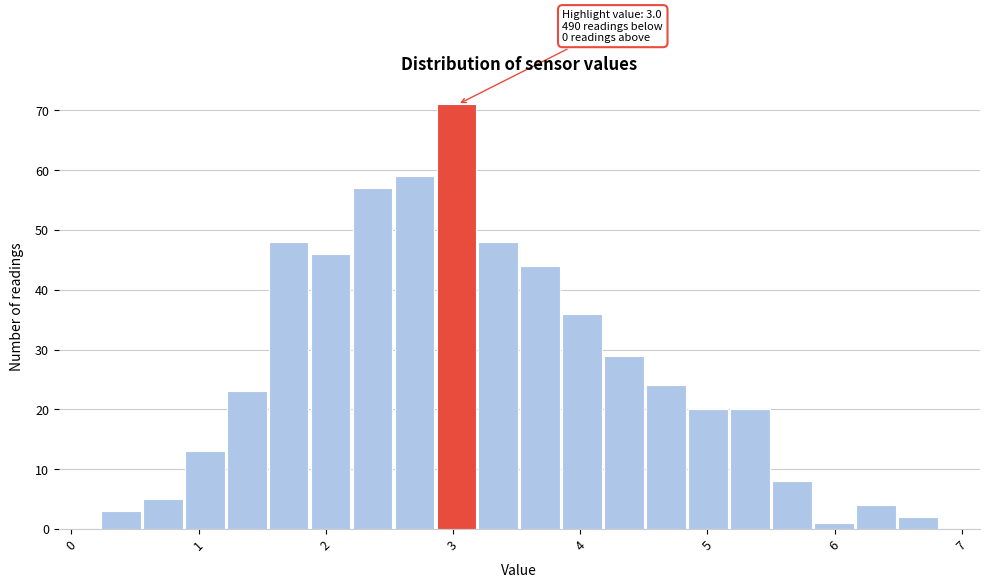

Read against the x-axis, roughly where is the centre of the tallest bar?

3.0